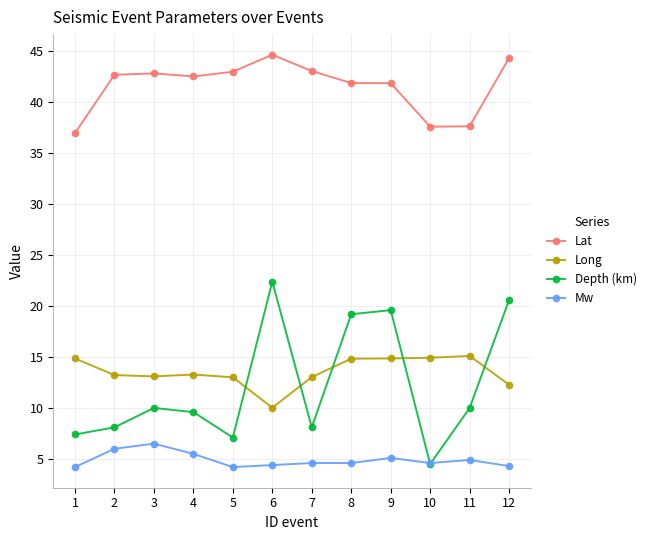

Does the chart have visible grid lines?

Yes